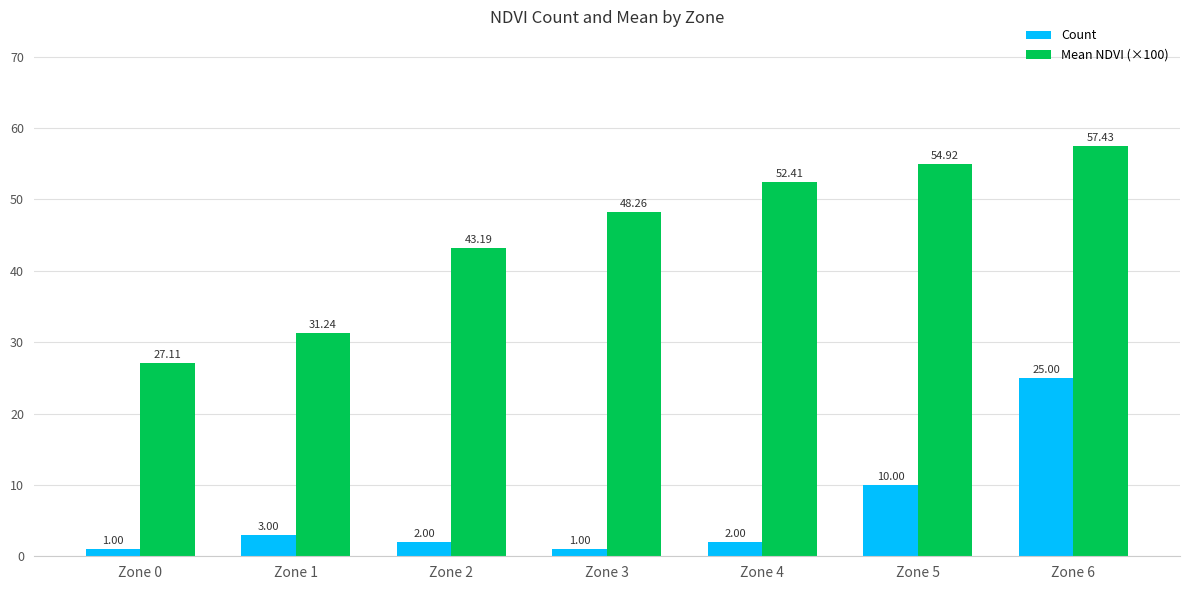

What is the sum of the Count values at Zone 1 and Zone 4?

5.0